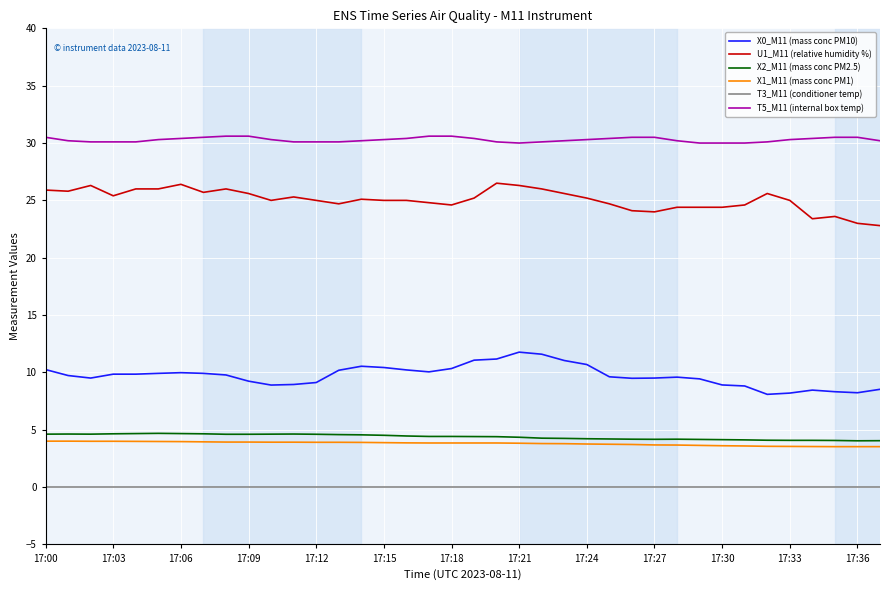

What is the highest value of the U1_M11 (relative humidity %) series?

26.5